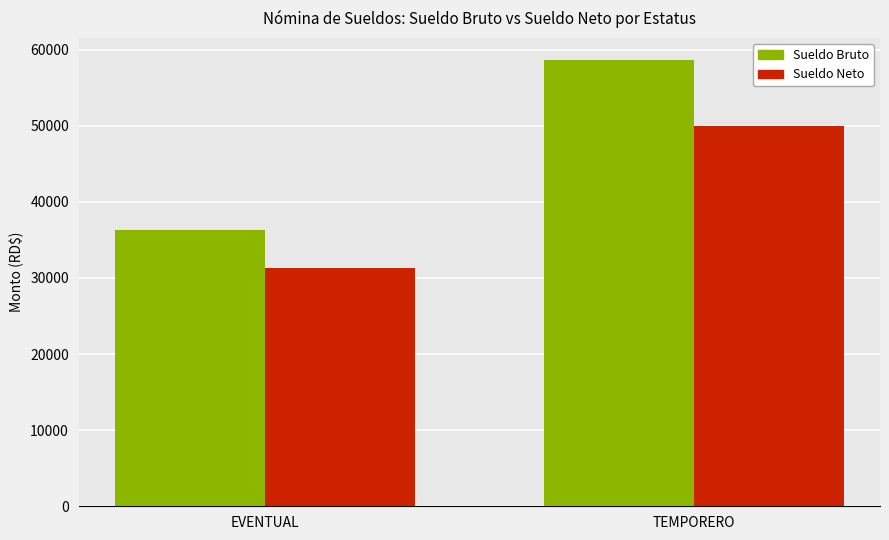

How many values in the Sueldo Bruto series exceed 58611?

1